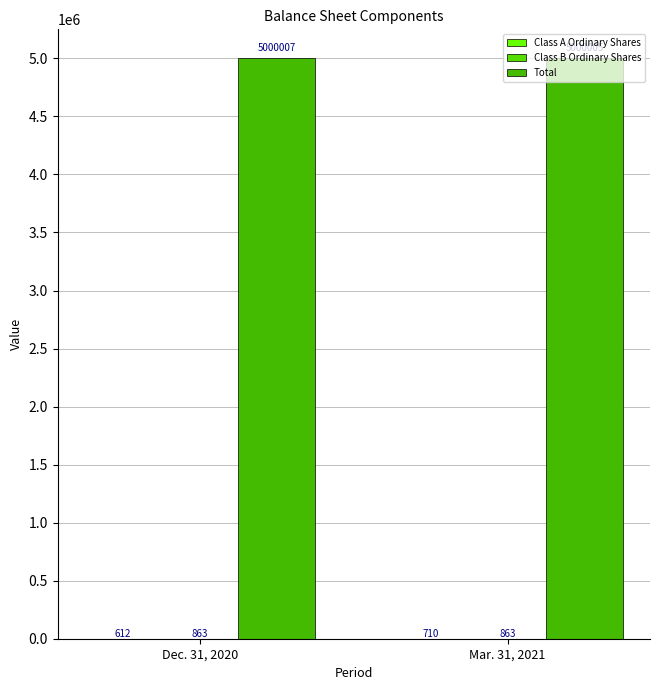

At which label is Class B Ordinary Shares closest to 863?

Dec. 31, 2020